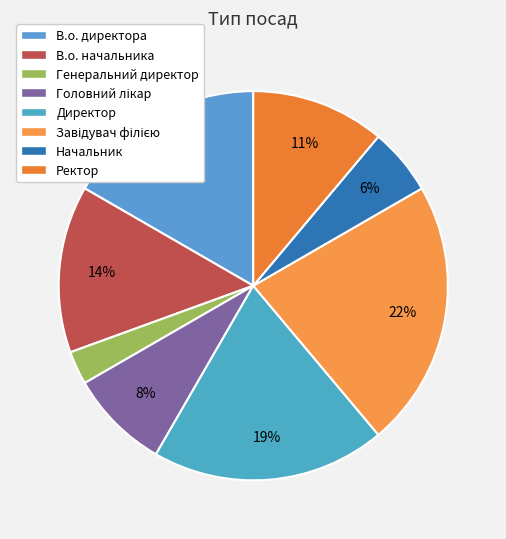

Does Генеральний директор represent more than half of the total?

No